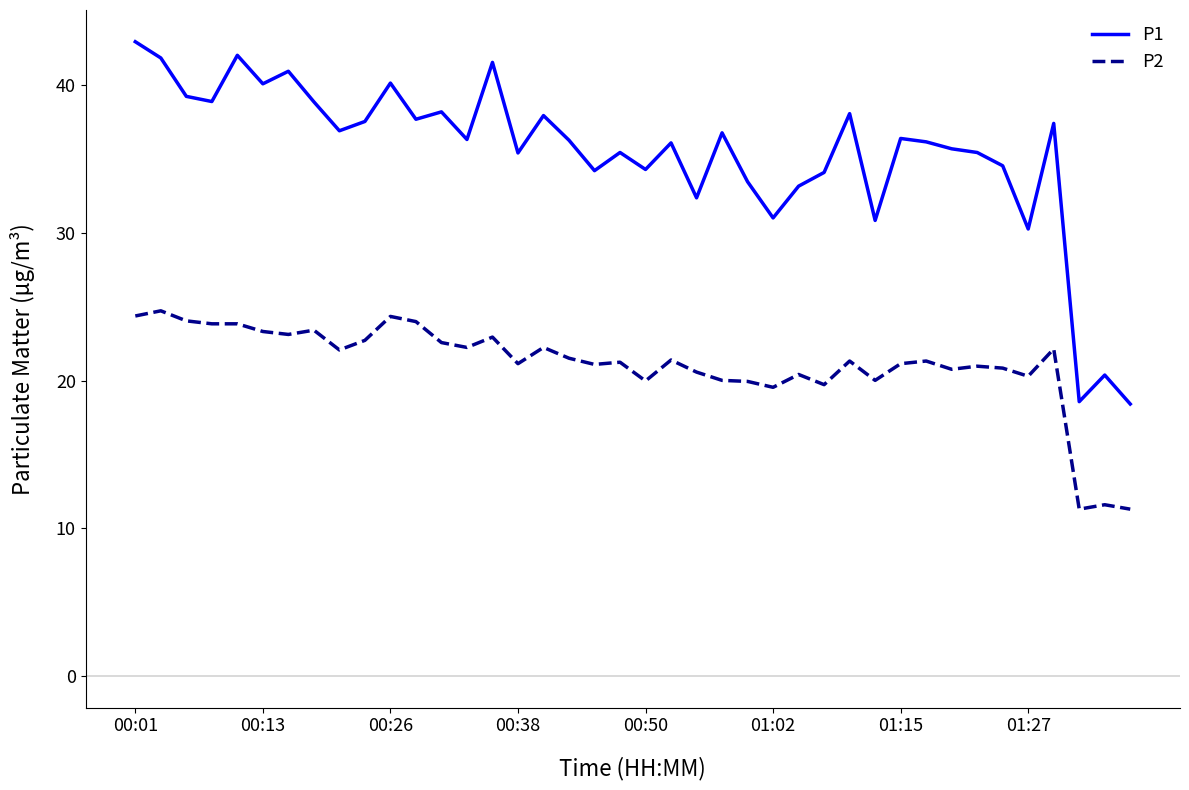

Which series has the largest total across all categories?

P1